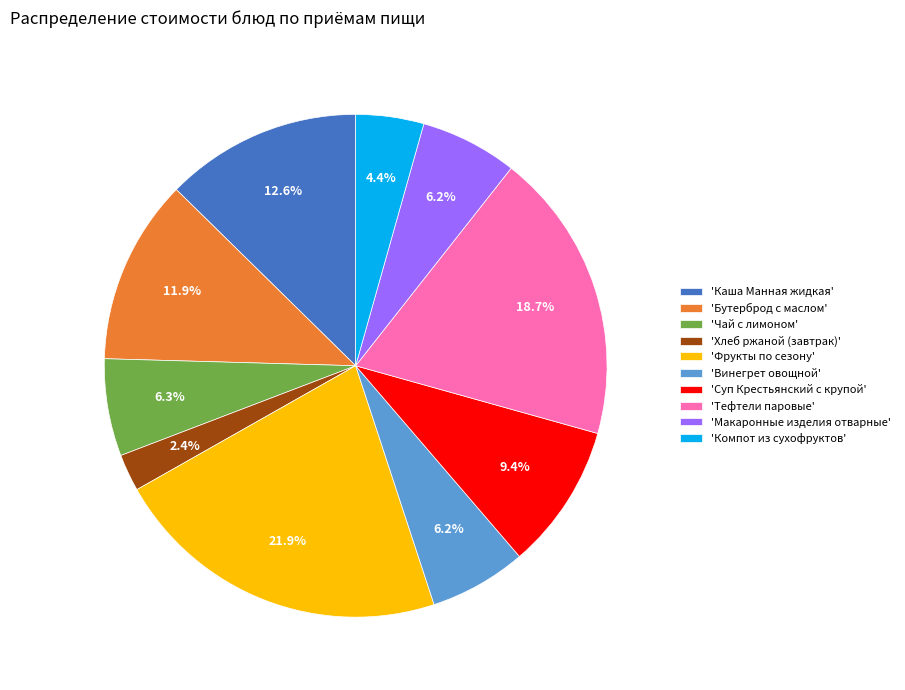

Count the number of slices in the pie.

10